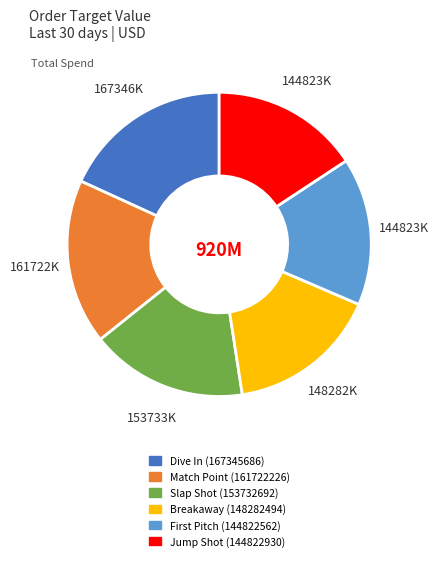

How many segments does this pie chart have?

6